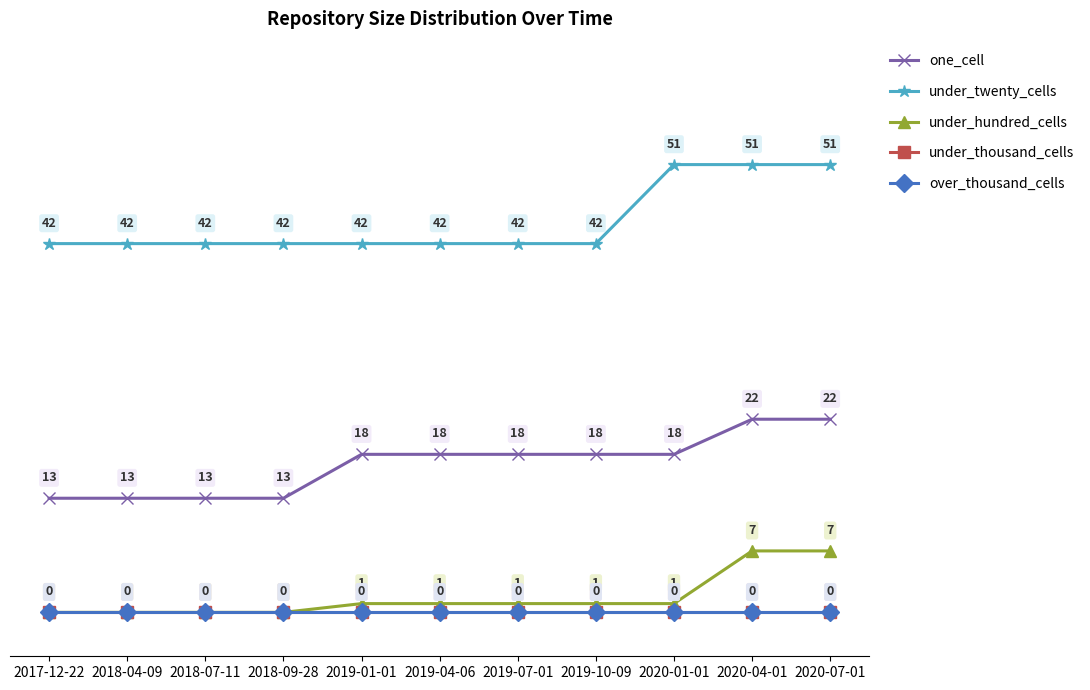

What is the sum of the under_twenty_cells values at 2020-01-01 and 2019-07-01?

93